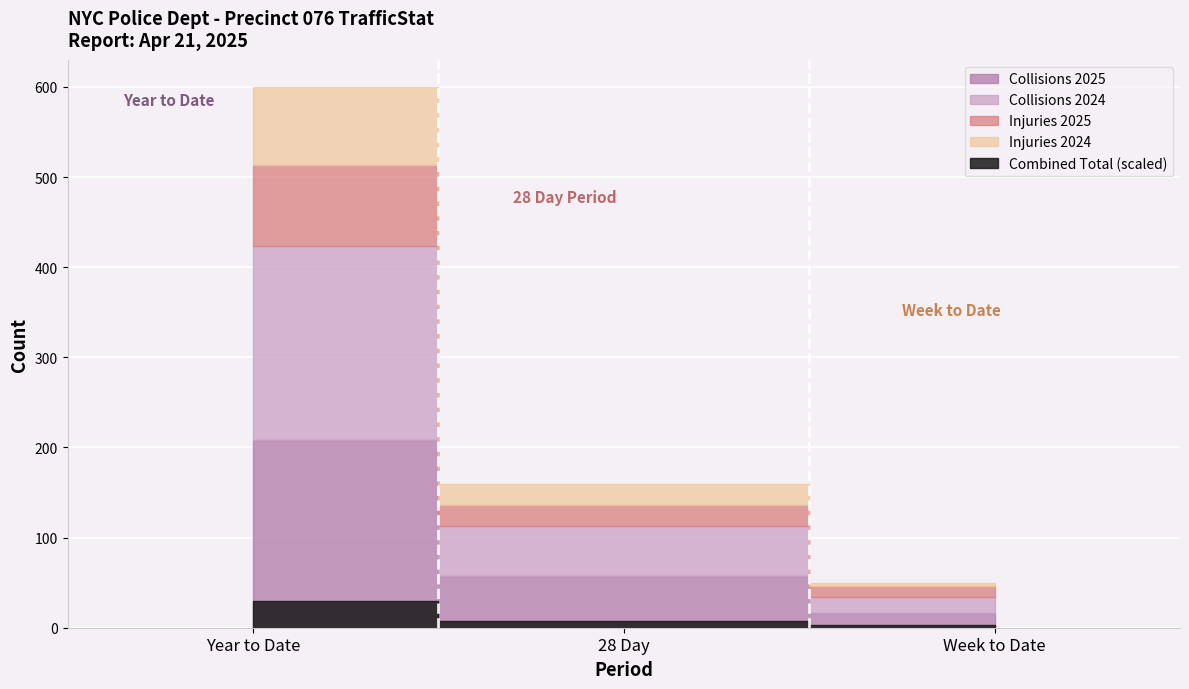

How many lines are shown in the chart?

4